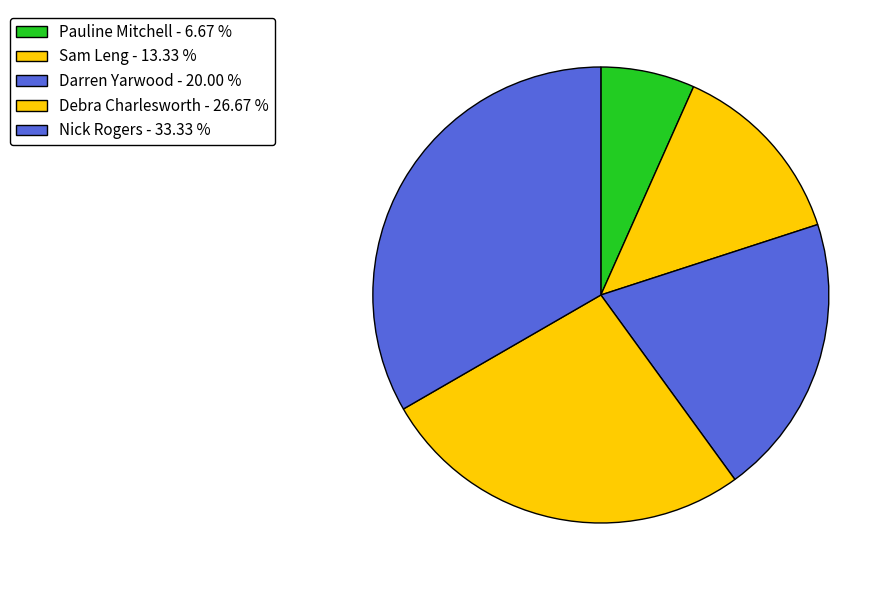

Count the number of slices in the pie.

5